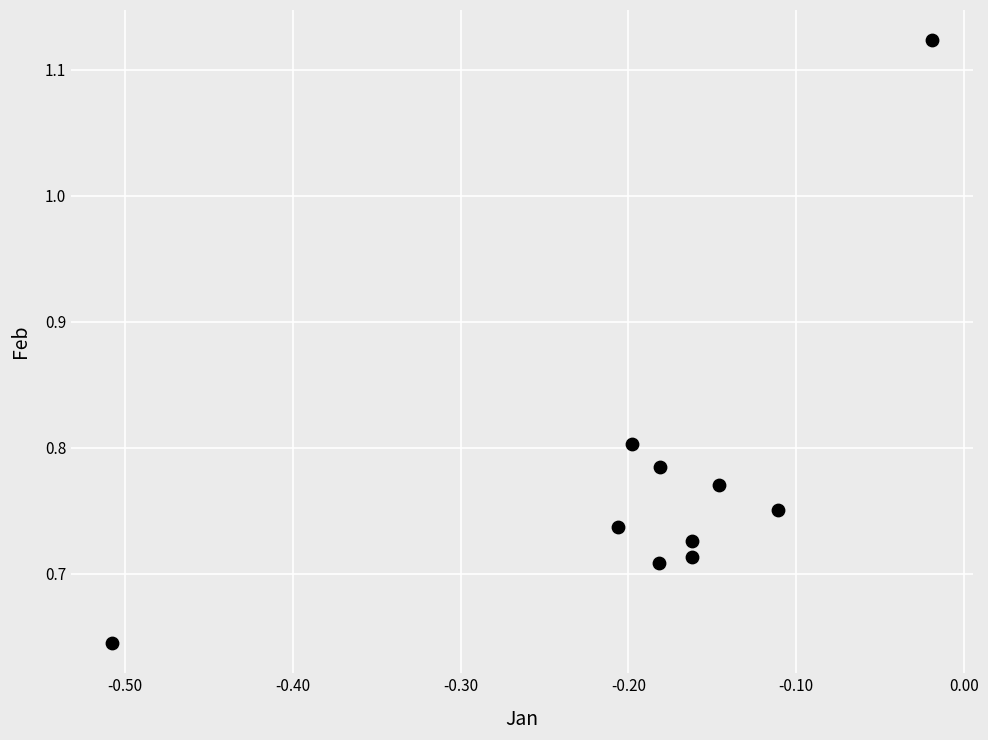

What is the range of X values (max minus min)?

0.5